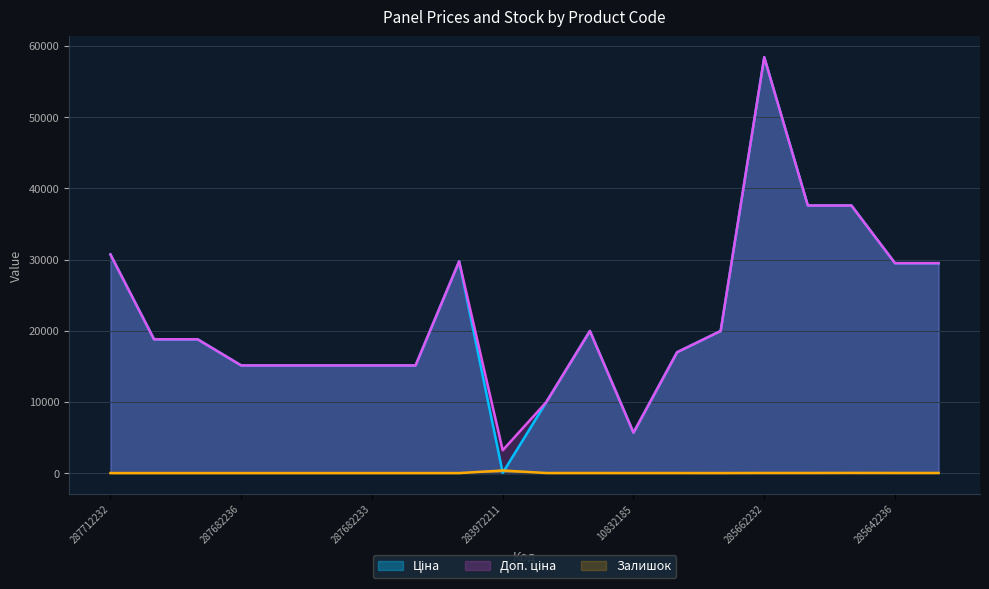

How many series are shown in this chart?

3